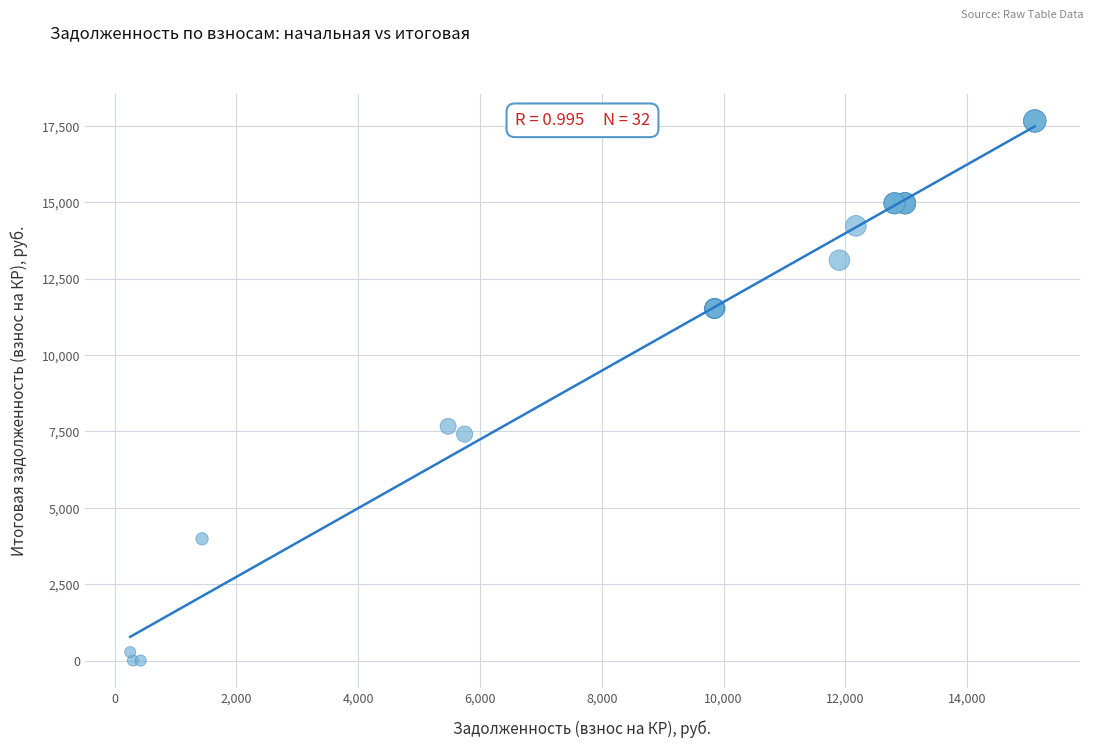

What Y value in the scatter plot is closest to 8830?

7665.8